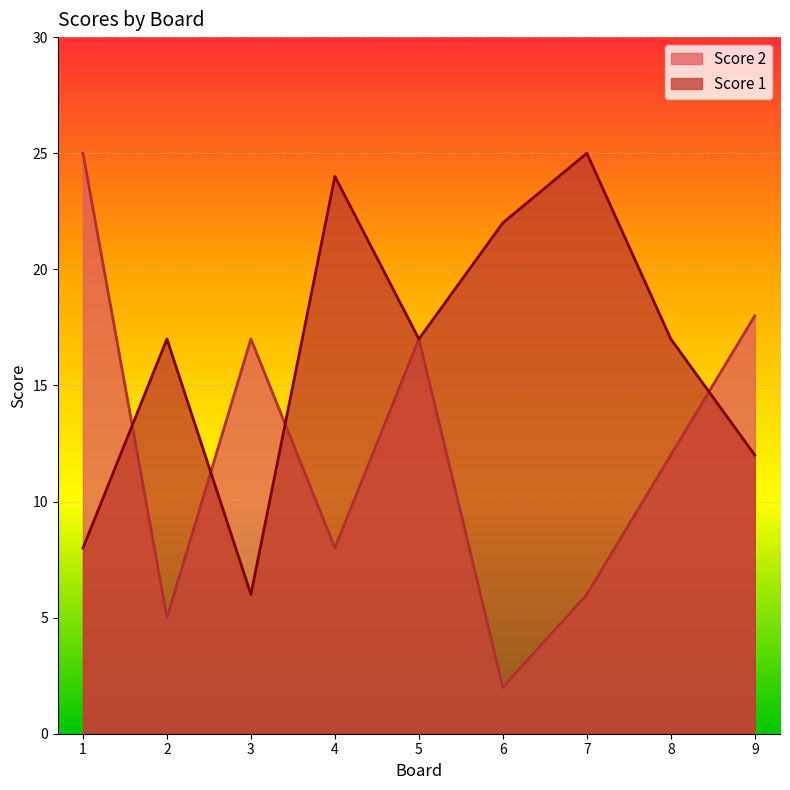

The Score 1 series shows 32 at 4. True or false?

False